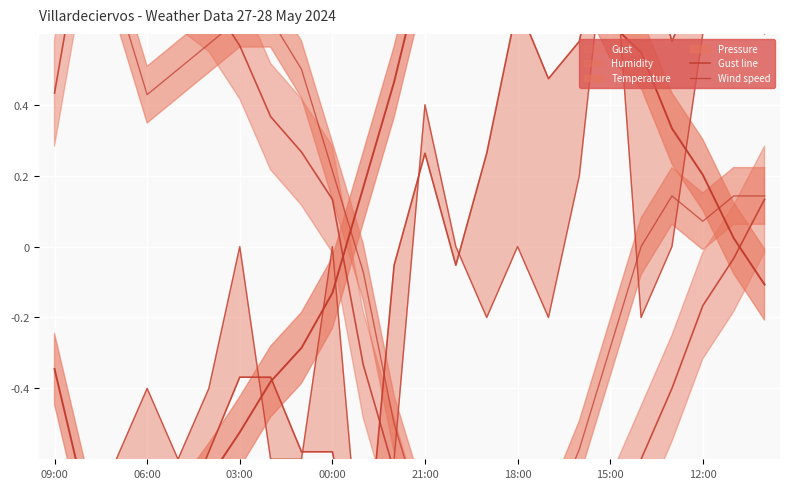

At which category does Wind speed reach its first local peak?

06:00